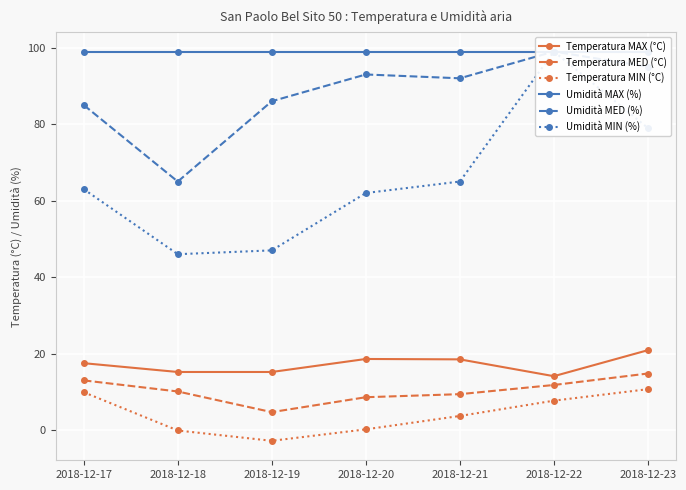

Where does the Temperatura MAX (°C) series first go above 17?

2018-12-17